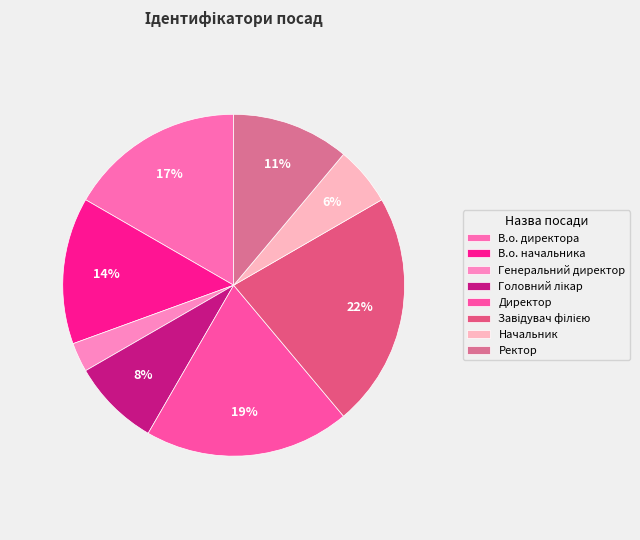

Rank the categories by value from lowest to highest.

Генеральний директор, Начальник, Головний лікар, Ректор, В.о. начальника, В.о. директора, Директор, Завідувач філією